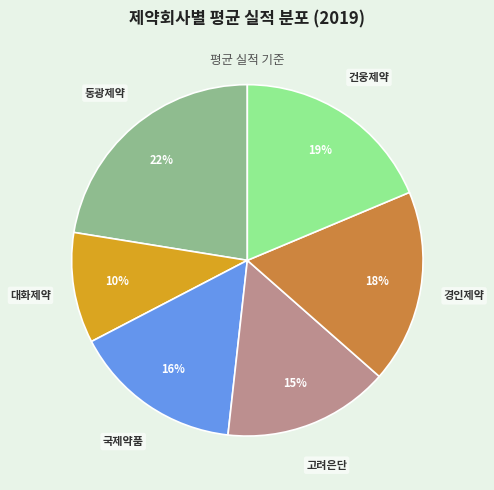

Approximately how many times larger is the value at 고려은단 compared to 동광제약?

0.7